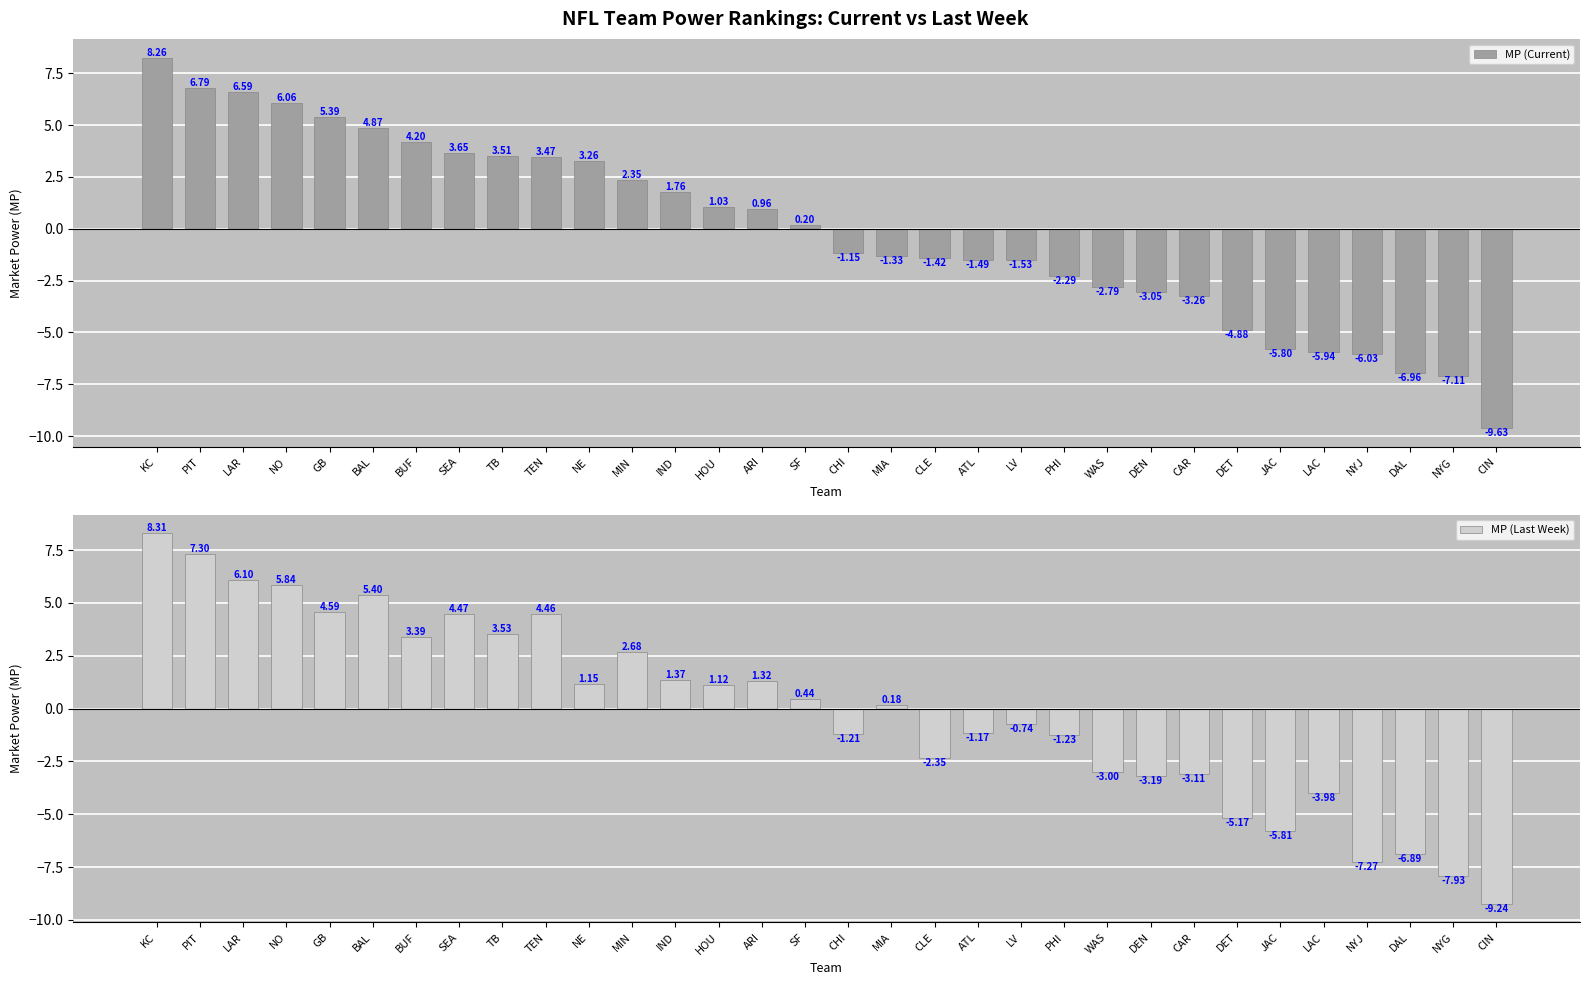

The value of MP (Last Week) at TEN is 7.3. True or false?

False